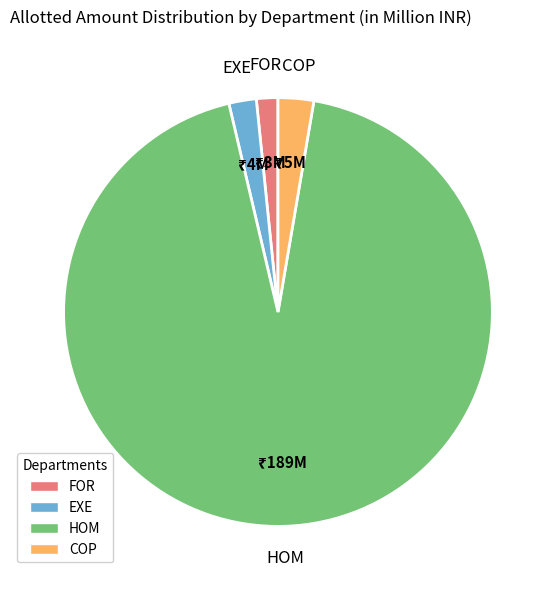

Which slice represents more than half of the pie?

HOM